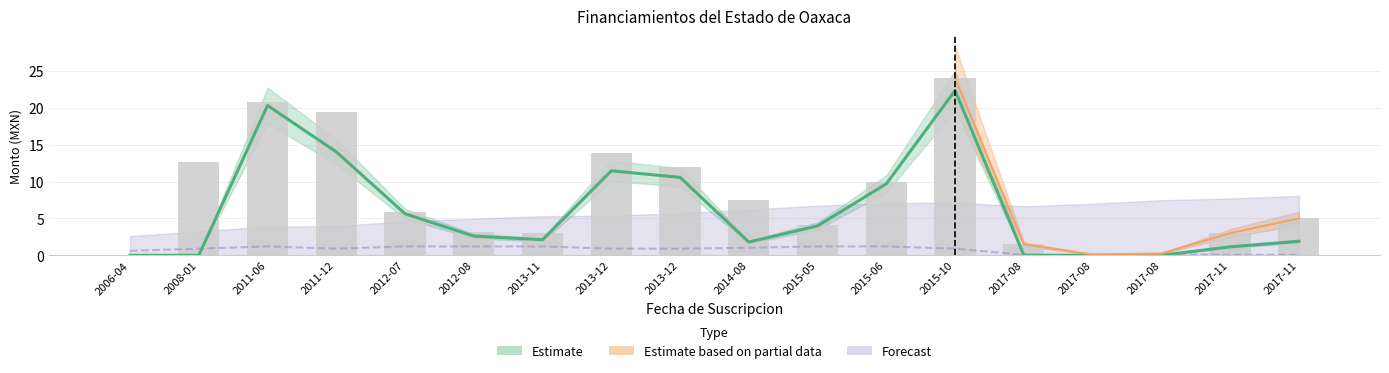

What is the sum of all Monto Original (MXN) values?

146.3